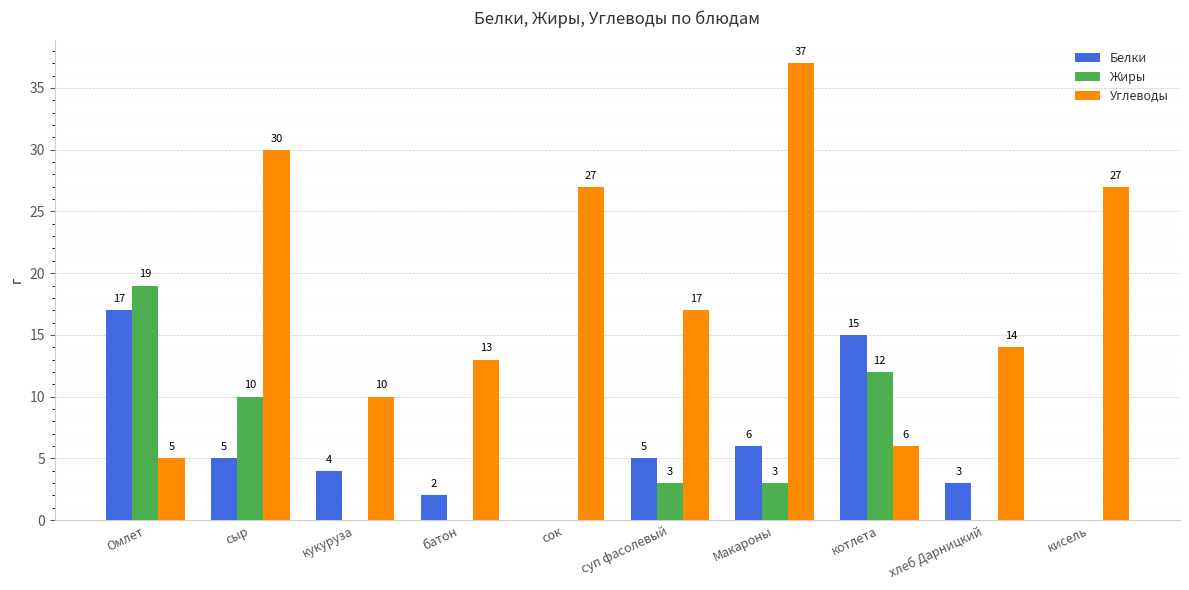

At which category does the chart reach its peak across all series?

Макароны